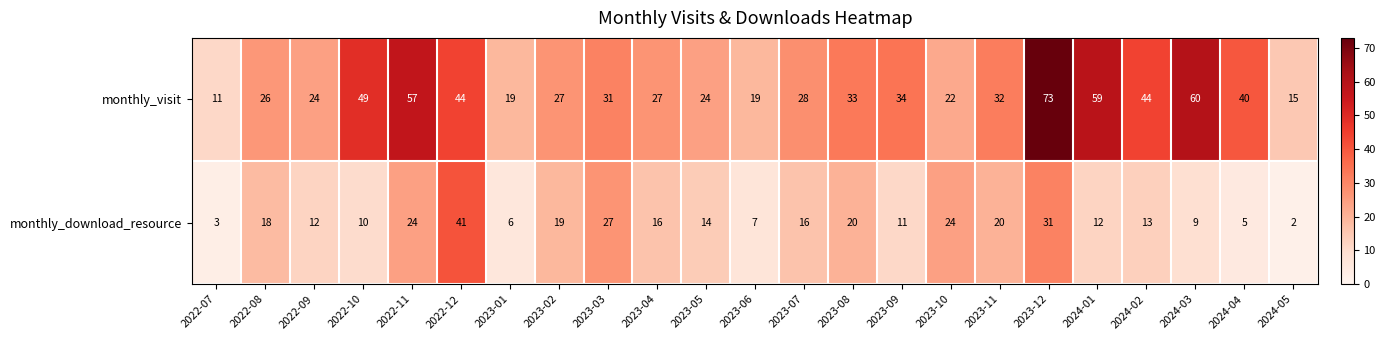

List the series in order of their peak value, lowest first.

monthly_download_resource, monthly_visit